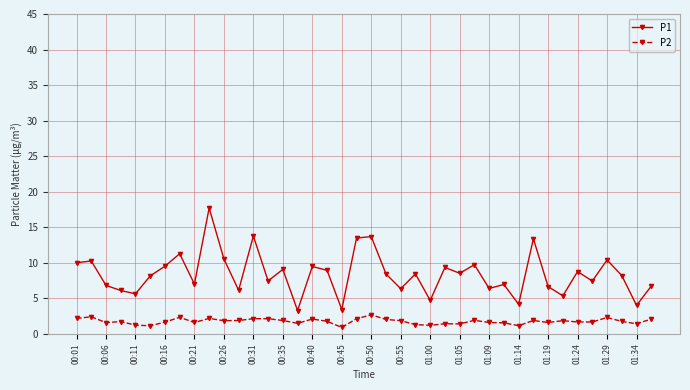

True or false: P2 has more than 0 points higher than both neighbors.

True